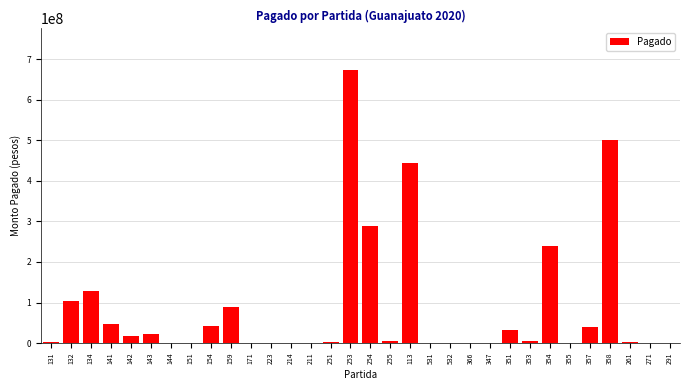

Approximately how many times larger is the value at 253 compared to 154?

15.8